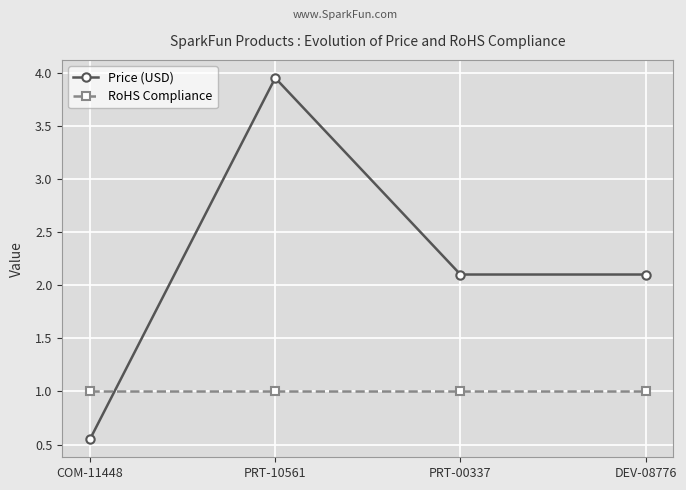

Is this an area chart (filled region under the line)?

No